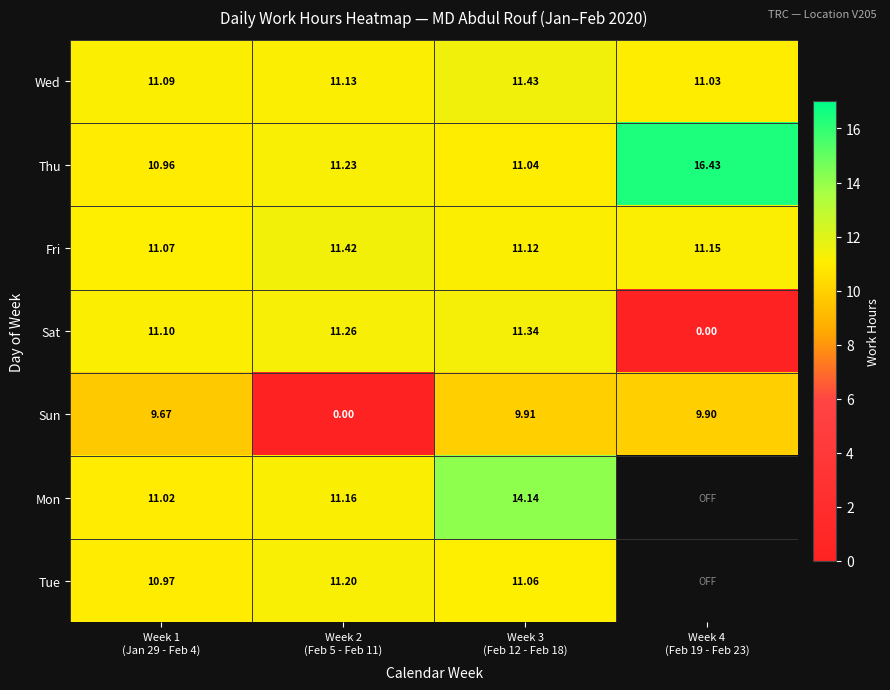

The Fri series shows 6.3 at Week 4 (Feb 19 - Feb 23). True or false?

False